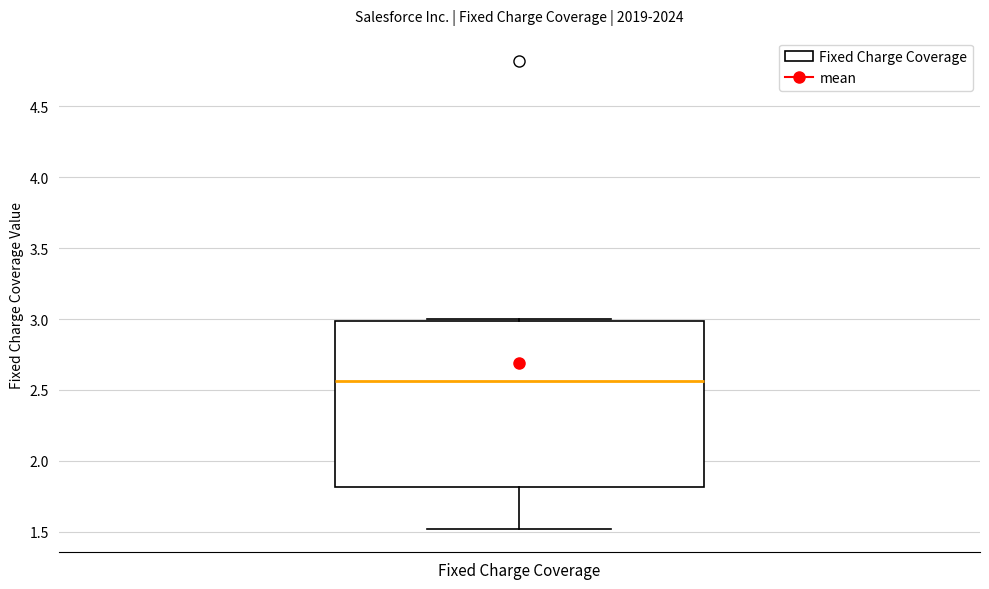

Read this box plot against the y-axis: the position of the median line, the range covered by the box, and the ends of both whiskers. The values are not printed on the chart, so give them approximately, as read against the axis.

median 2.55, box 1.80 to 3.00, whiskers 1.50 to 3.00 (just above the box's upper edge)